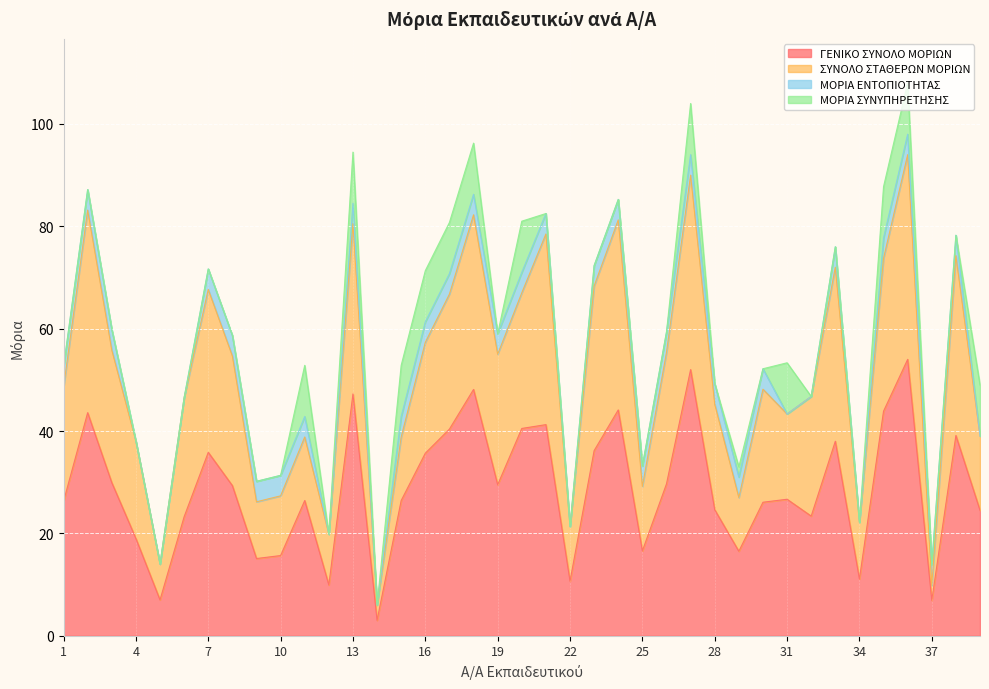

What is the spread (max minus min) of values at 22?

10.7